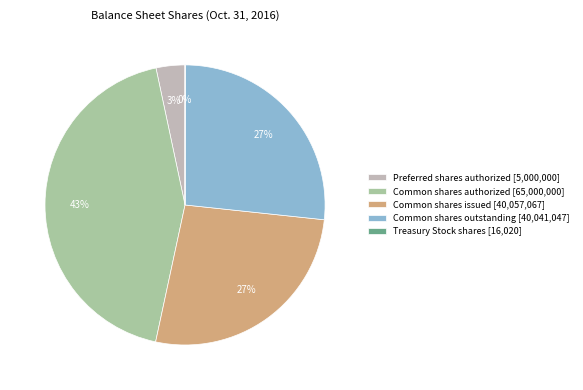

Is there a majority slice in this chart?

No